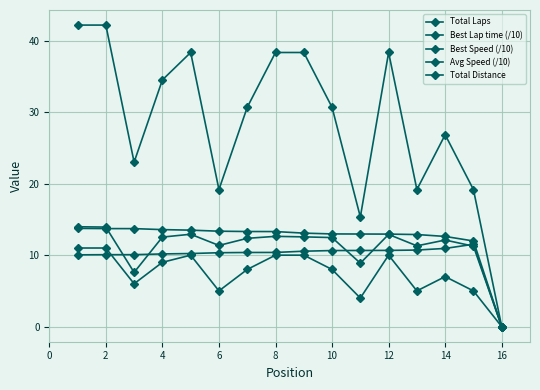

Does the chart have visible grid lines?

Yes